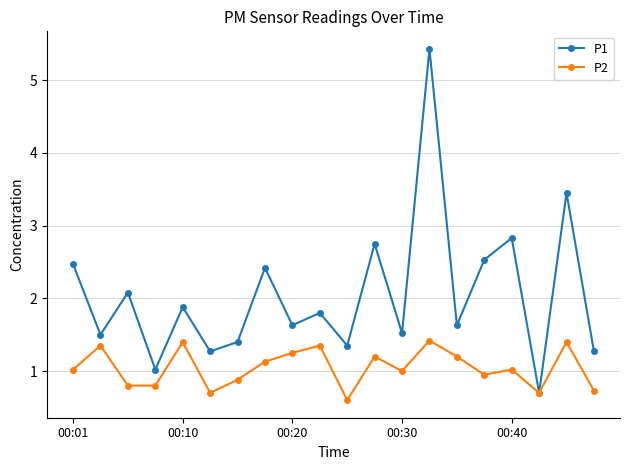

What is the value of the P2 point at the 11th from the left?

0.6